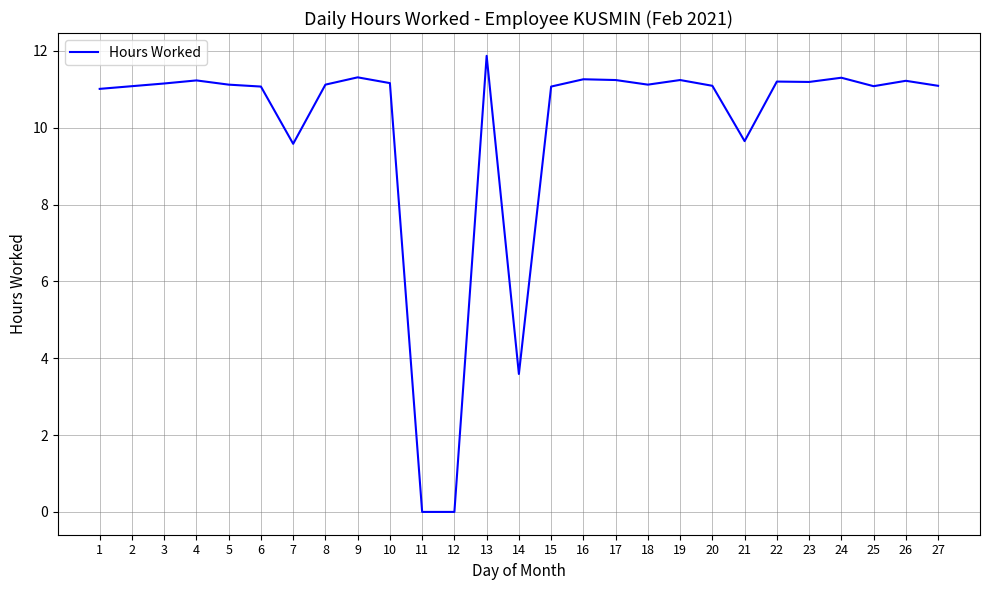

Is it true that the value at 26 is 11.2?

True